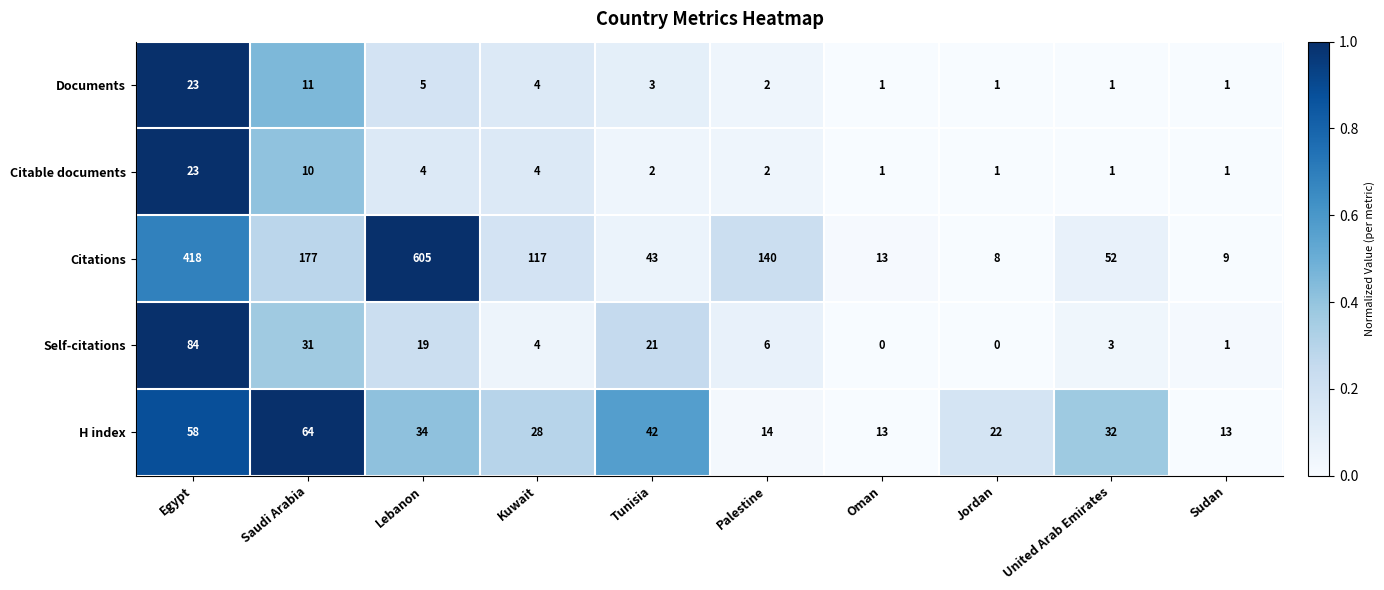

What is the sum of the Citations values at Jordan and Tunisia?

51